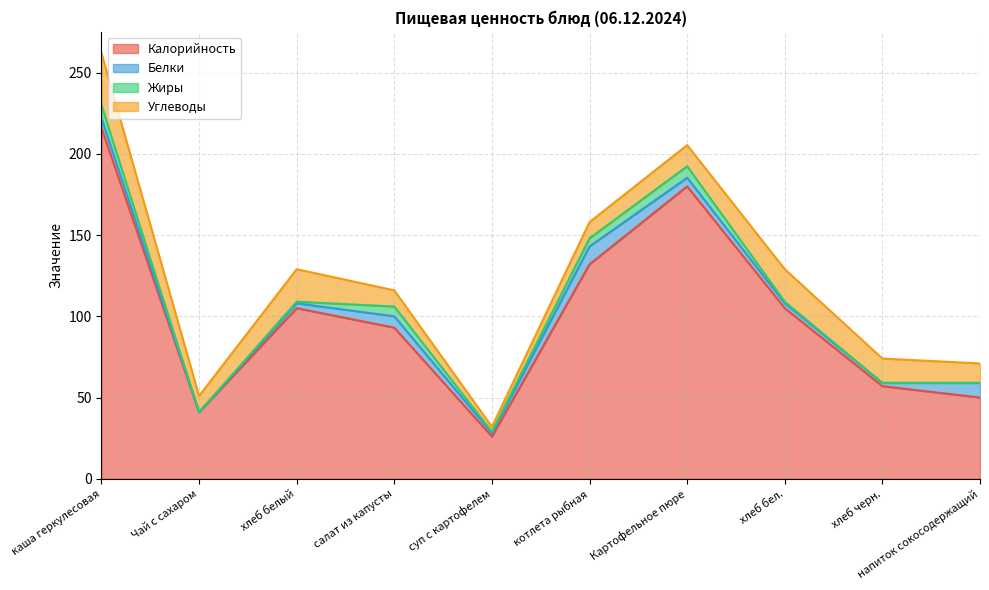

How many distinct data groups are displayed?

4